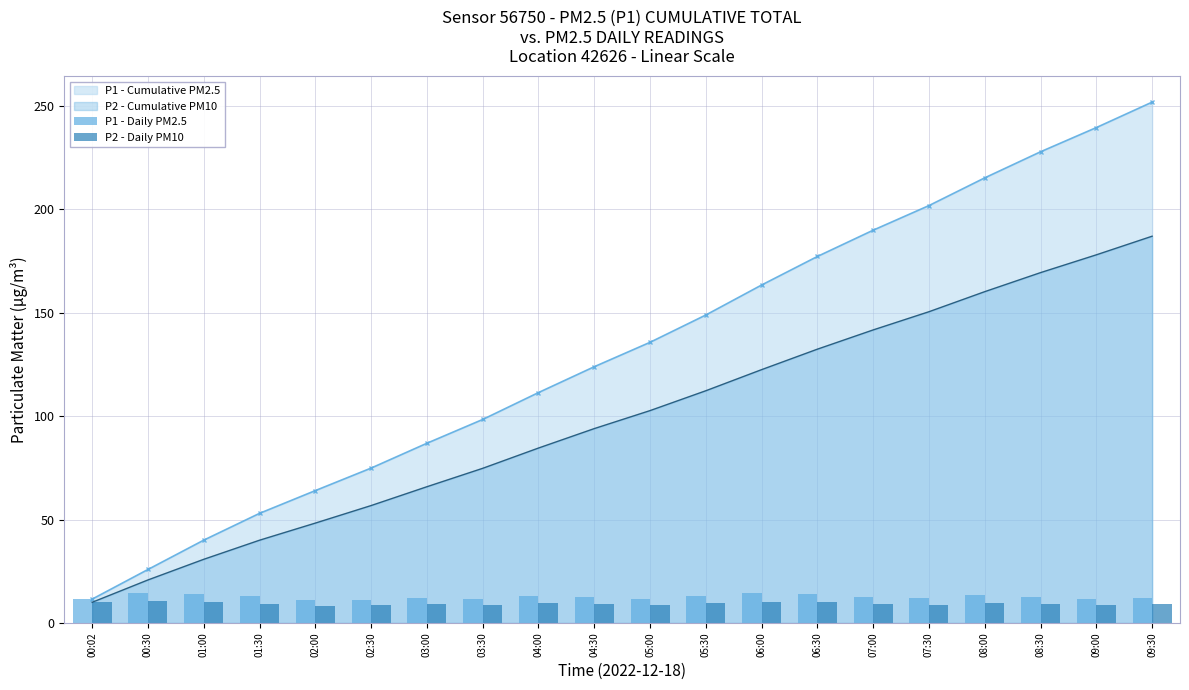

Rank the categories by P2 - Cumulative PM10 value from highest to lowest.

09:30, 09:00, 08:30, 08:00, 07:30, 07:00, 06:30, 06:00, 05:30, 05:00, 04:30, 04:00, 03:30, 03:00, 02:30, 02:00, 01:30, 01:00, 00:30, 00:02